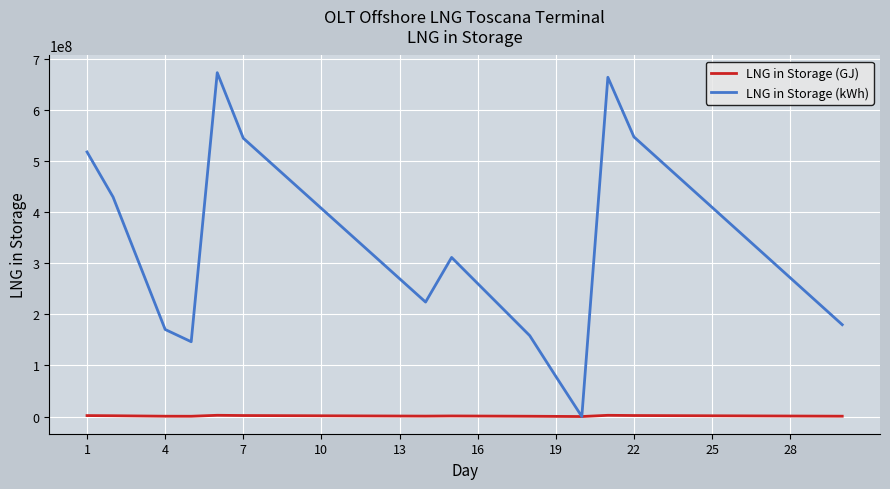

List the series in order of their peak value, highest first.

LNG in Storage (kWh), LNG in Storage (GJ)